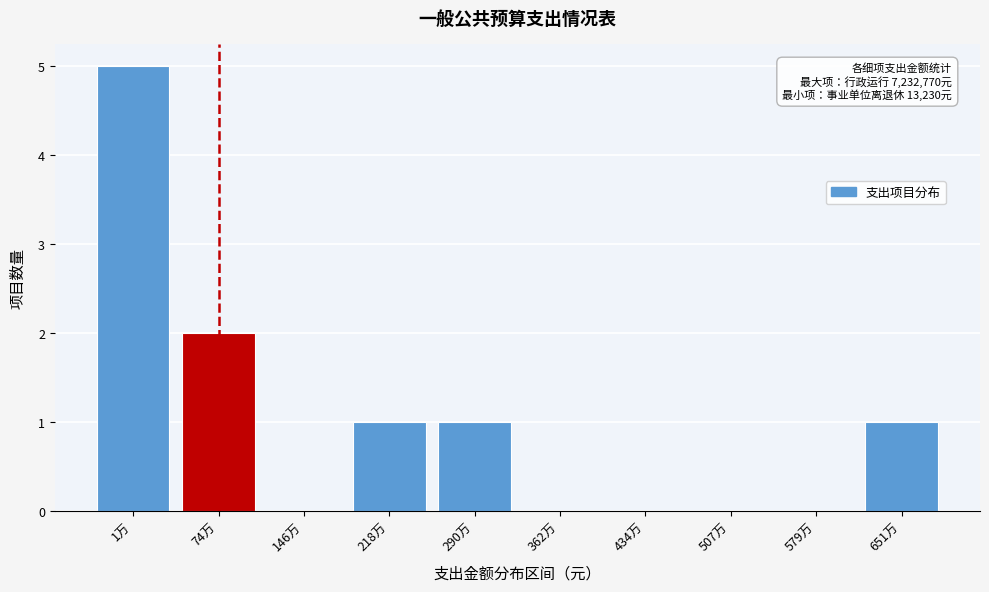

Reading left to right, what are all the values shown in this chart?

1万=5	74万=2	146万=0	218万=1	290万=1	362万=0	434万=0	507万=0	579万=0	651万=1